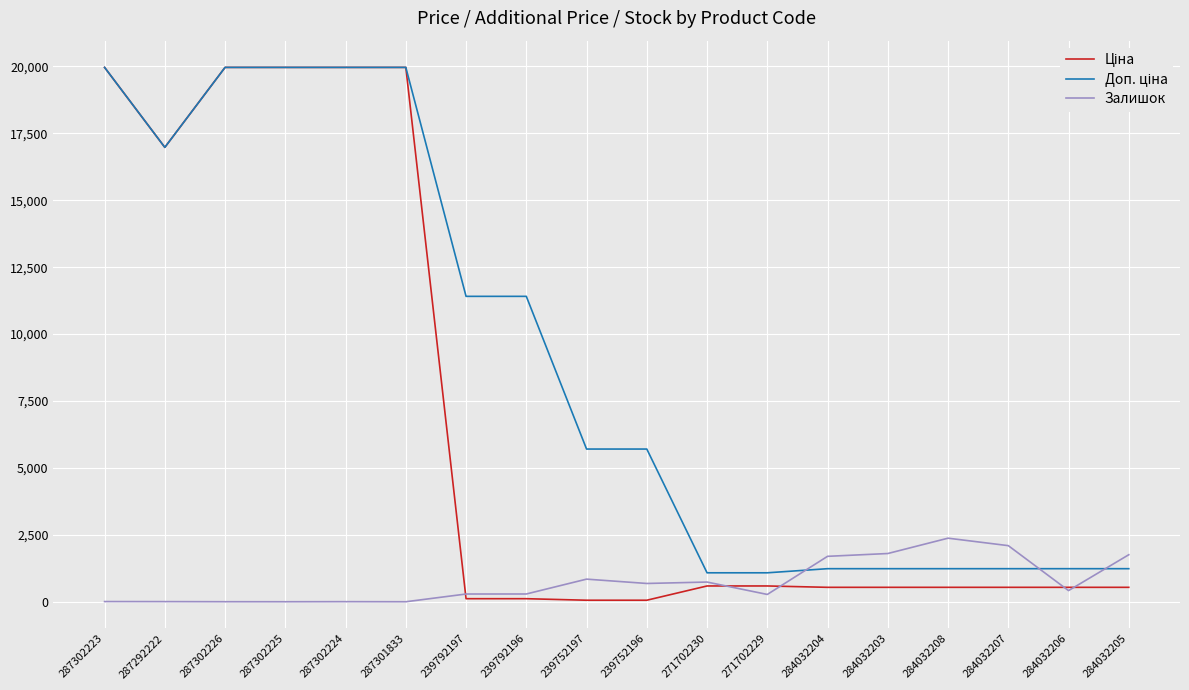

What is the total value across all series at 284032207?

3870.4